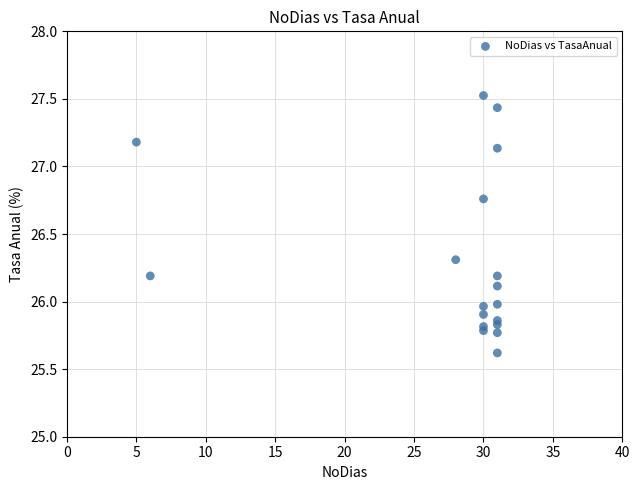

What is the range of Y values (max minus min)?

1.9